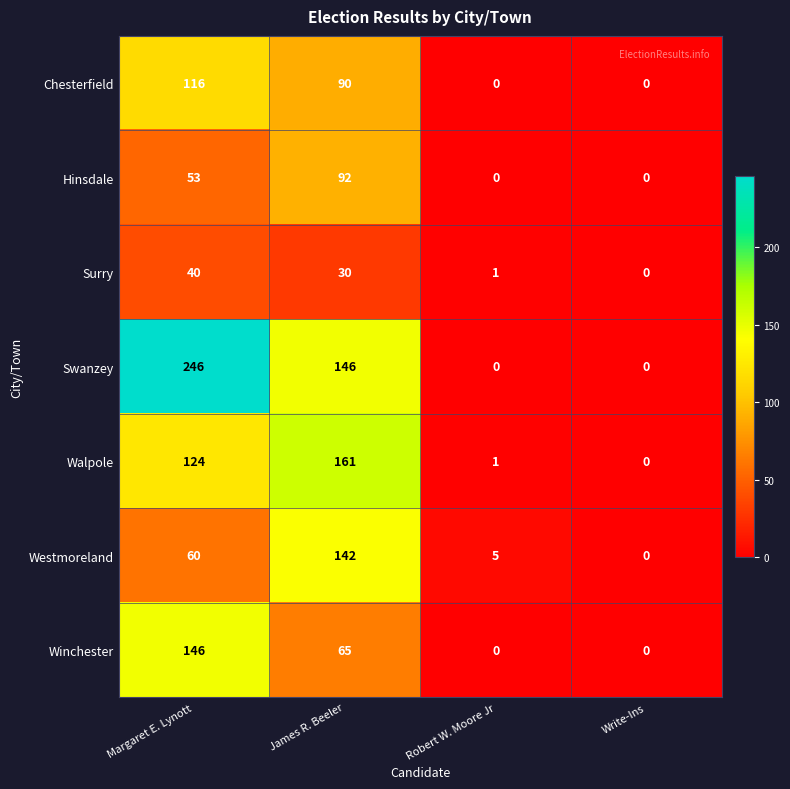

What is the total value across all series at Robert W. Moore Jr?

7